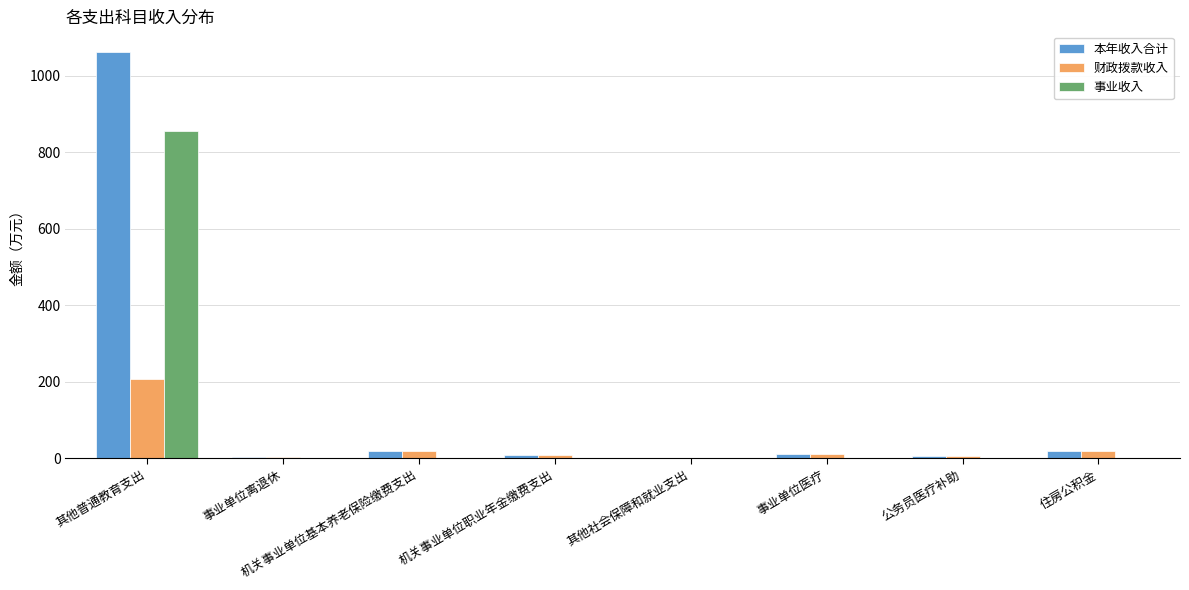

Where is 本年收入合计 nearest to the value 531?

机关事业单位基本养老保险缴费支出